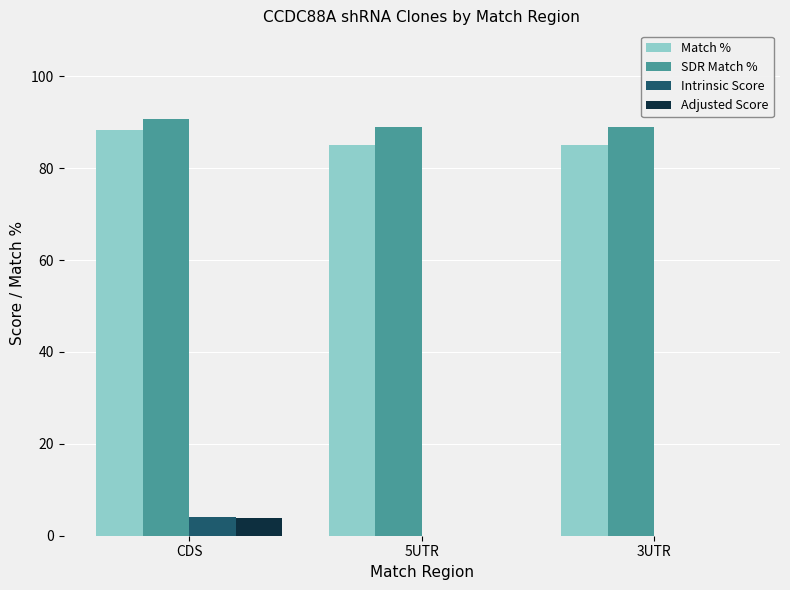

Is the value of Intrinsic Score at CDS greater than the value of Adjusted Score at 3UTR?

Yes